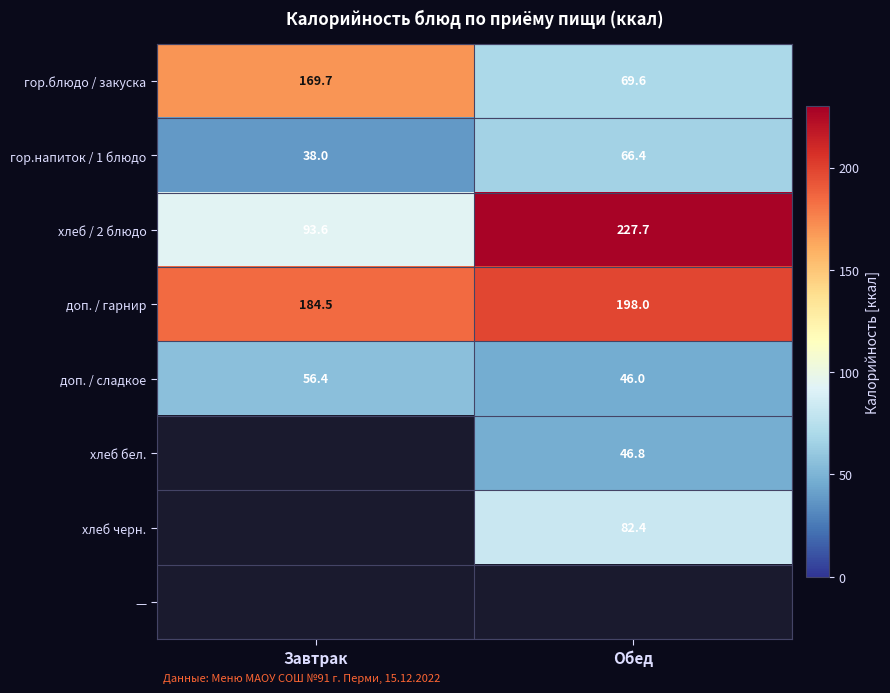

What is the difference between the хлеб / 2 блюдо values at Обед and Завтрак?

134.1